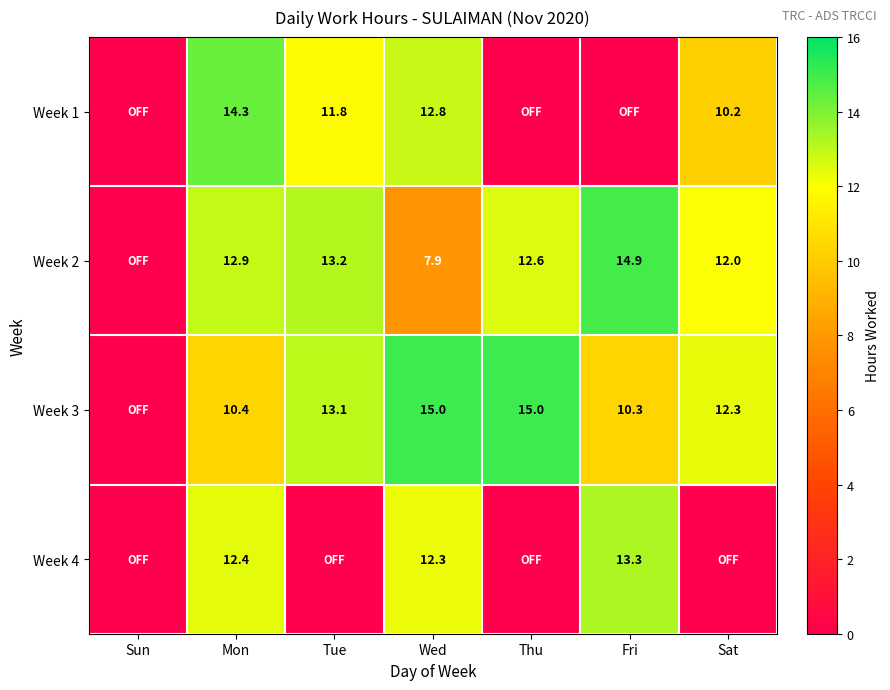

Is the value of Week 4 at Fri greater than the value of Week 3 at Sat?

Yes